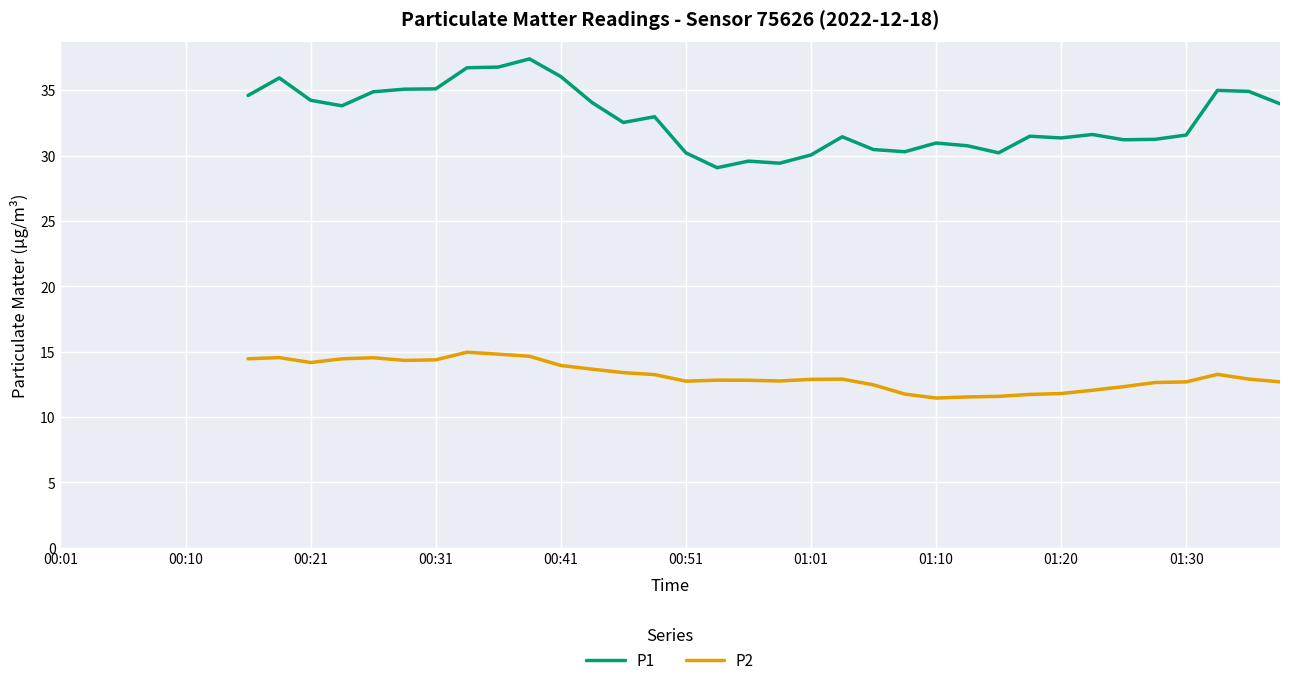

List the series in order of their peak value, highest first.

P1, P2